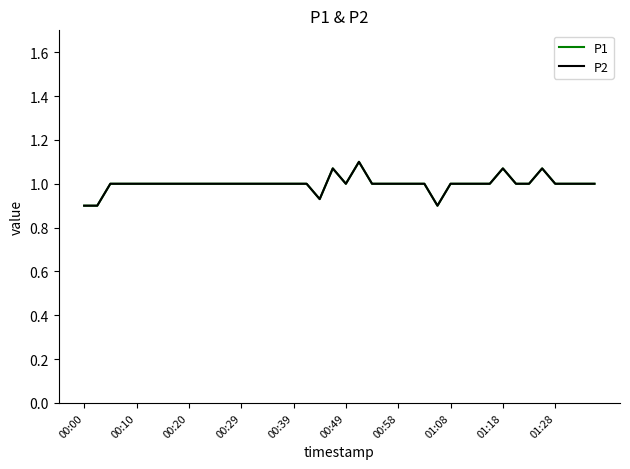

How many lines are shown in the chart?

2